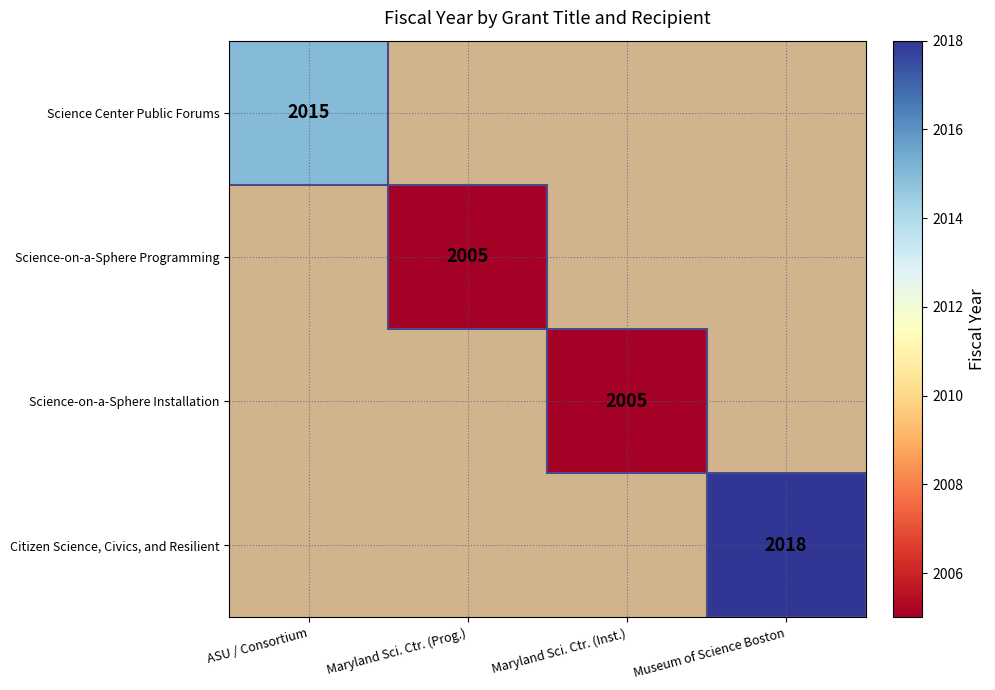

The Science-on-a-Sphere Programming series shows 1125 at Maryland Sci. Ctr. (Prog.). True or false?

False